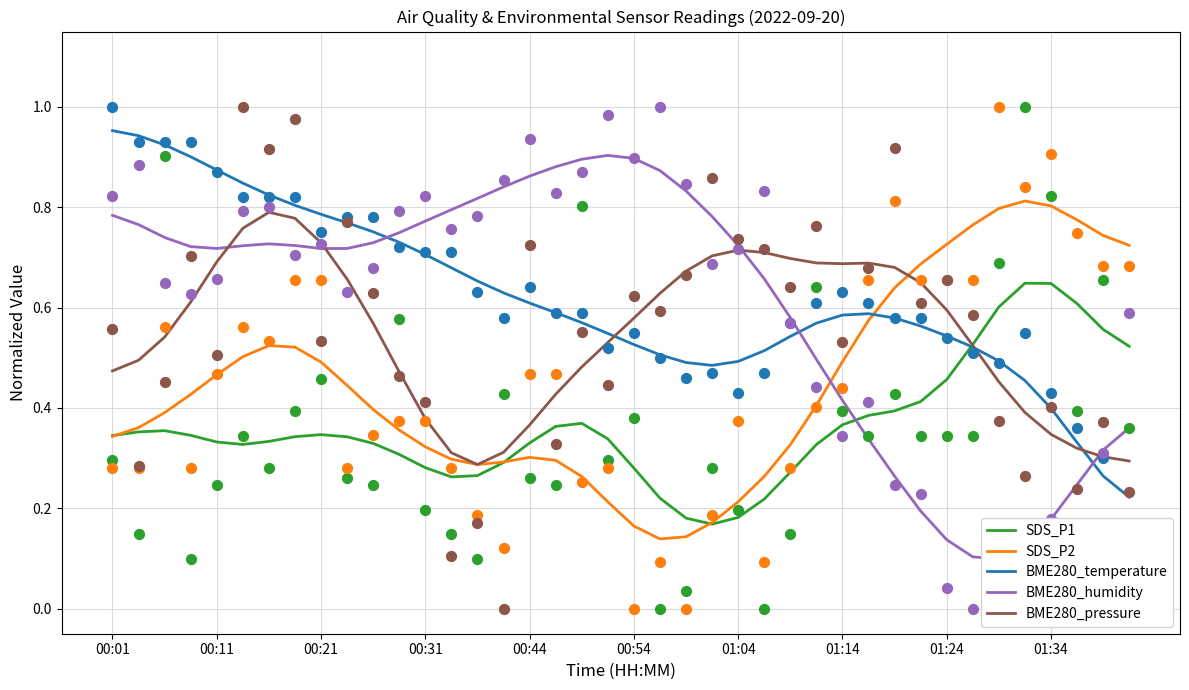

Which series has the widest spread of Y values?

BME280_humidity